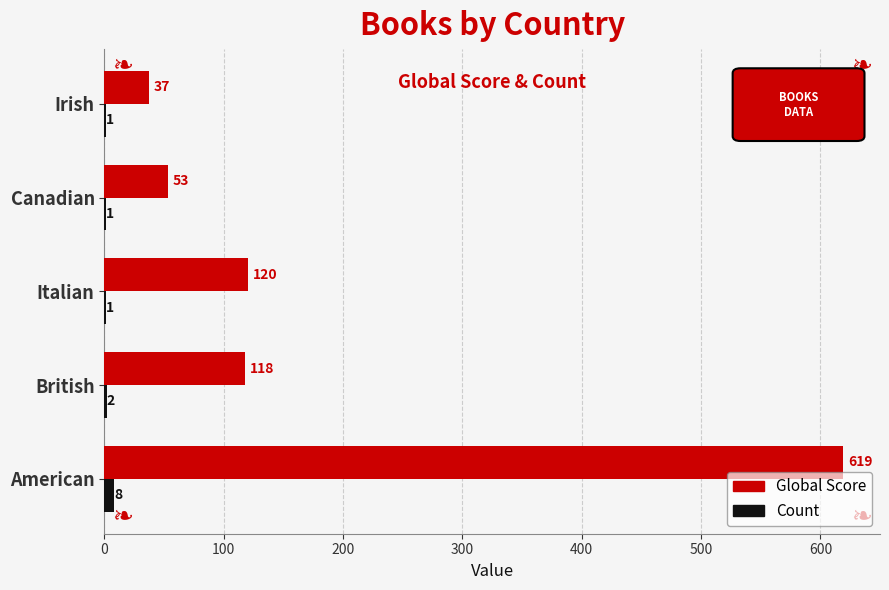

What is the average value of the Count series?

3